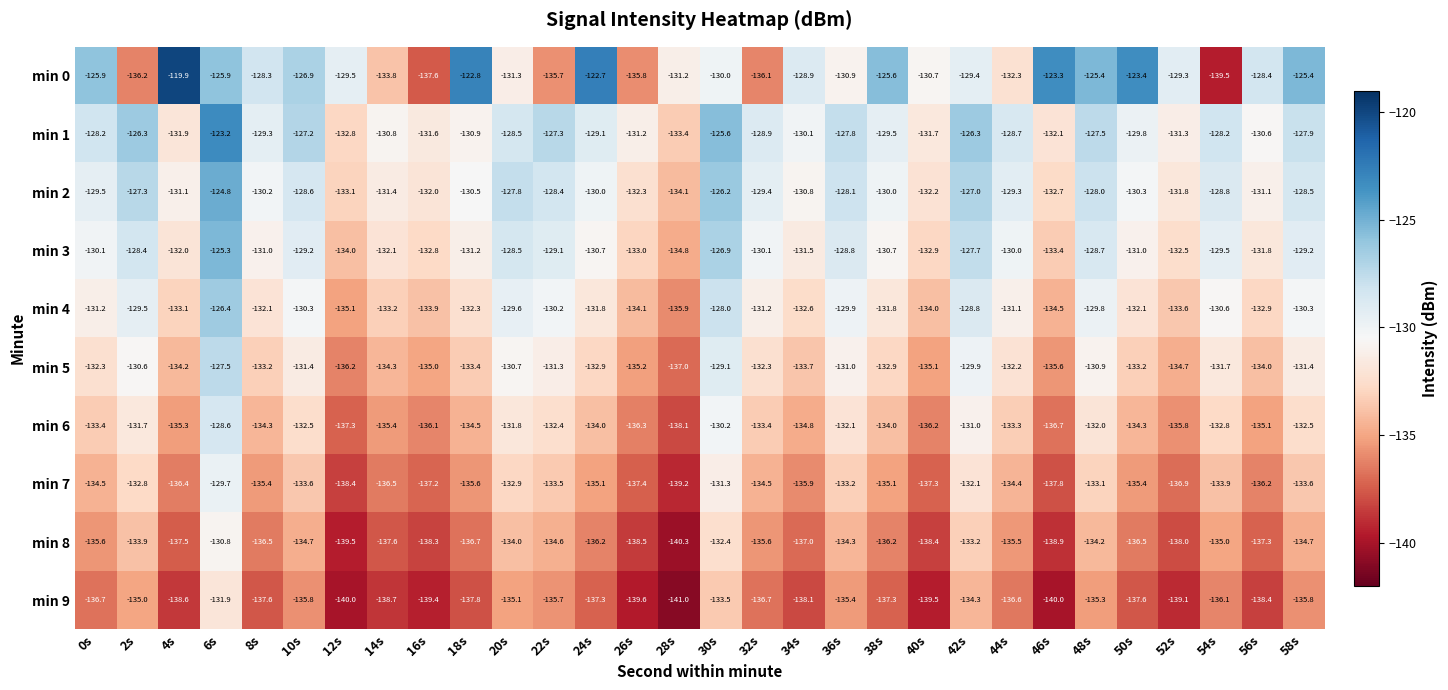

What is the total value across all series at 56s?

-1335.8